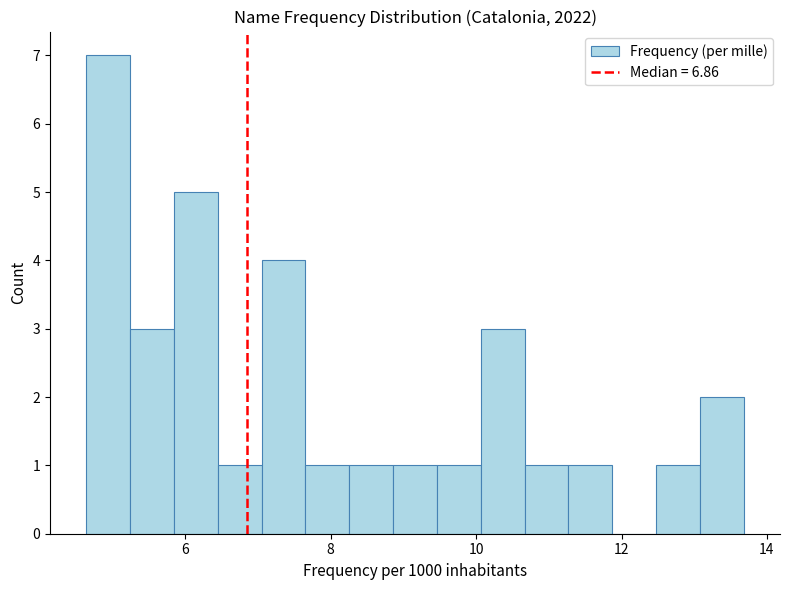

Around what value on the x-axis is the tallest bar? Give the approximate position of its centre, as read against the axis.

5.0